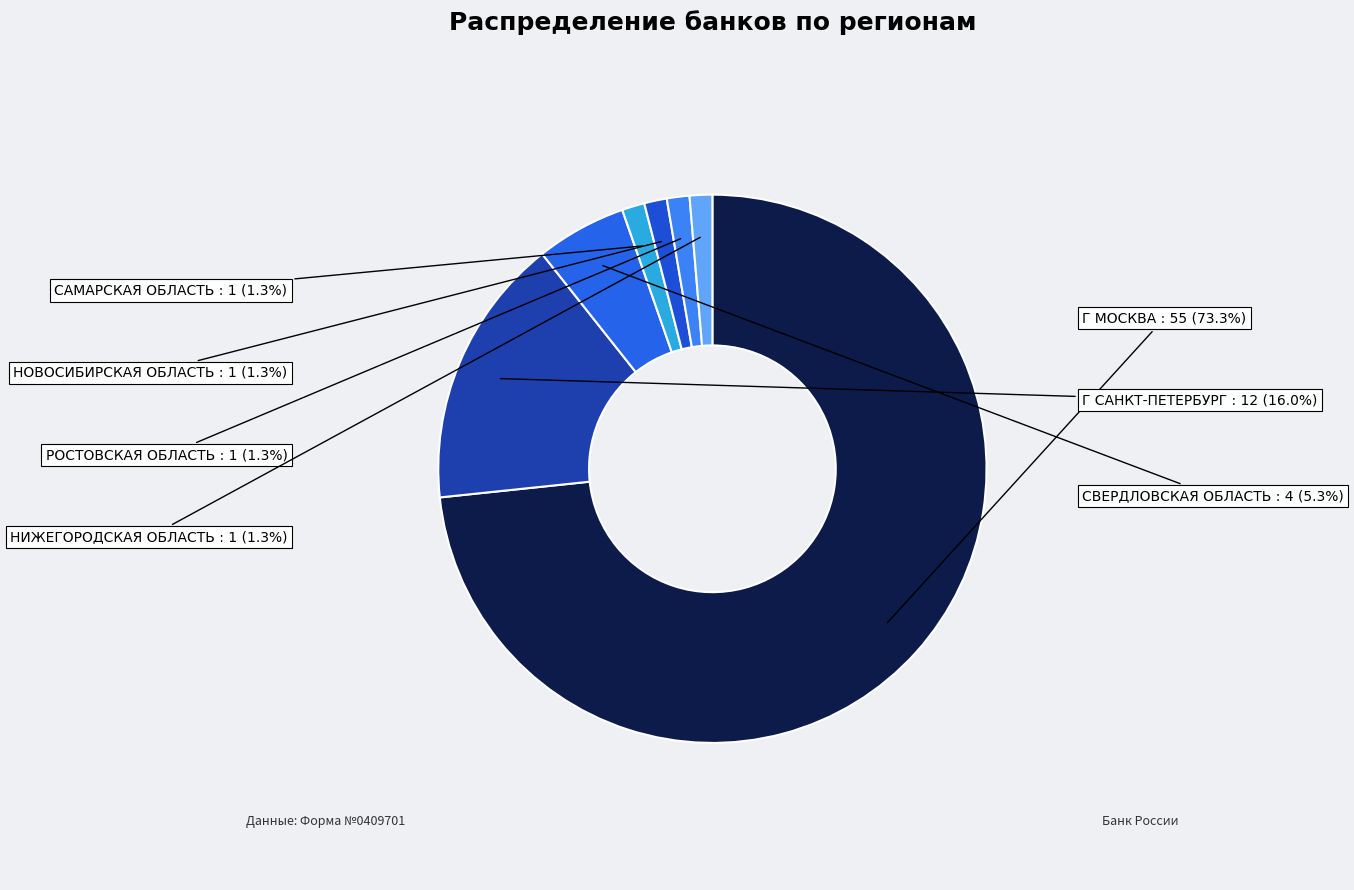

Is the sum of Г САНКТ-ПЕТЕРБУРГ and РОСТОВСКАЯ ОБЛАСТЬ greater than half?

No